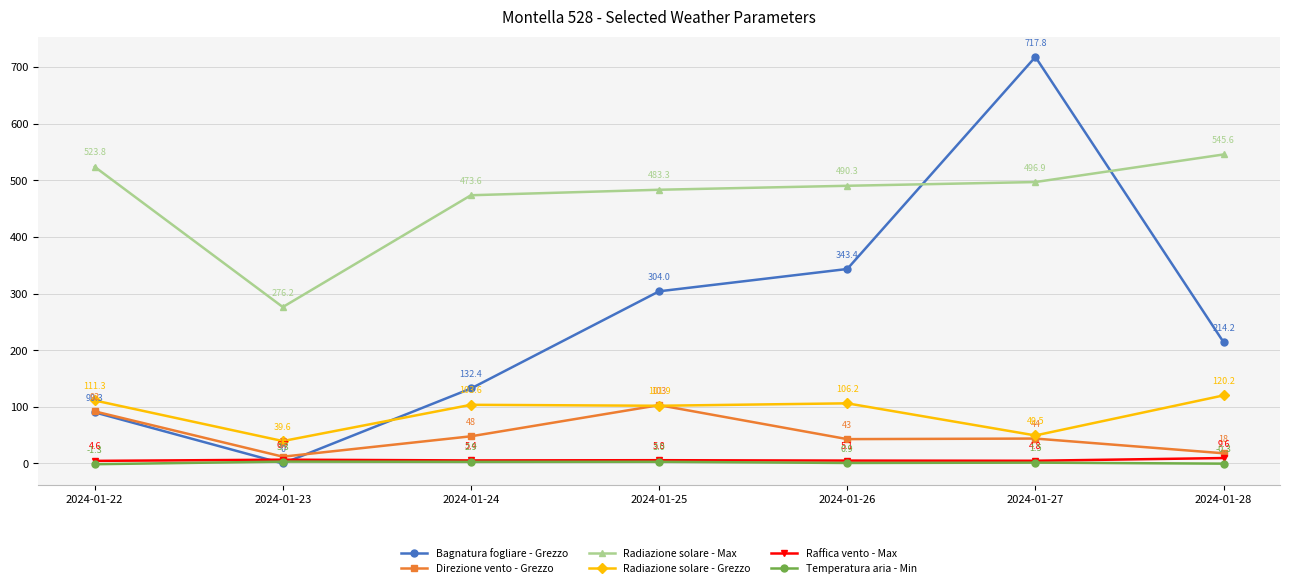

How many lines are shown in the chart?

6